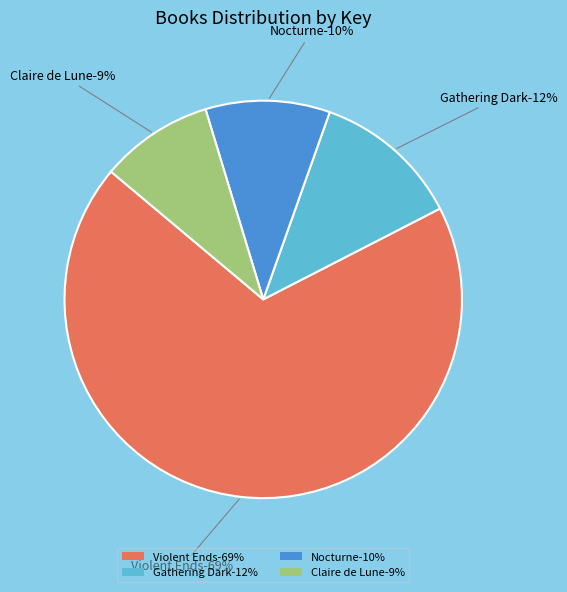

Is there any slice that represents more than half of the pie?

Yes